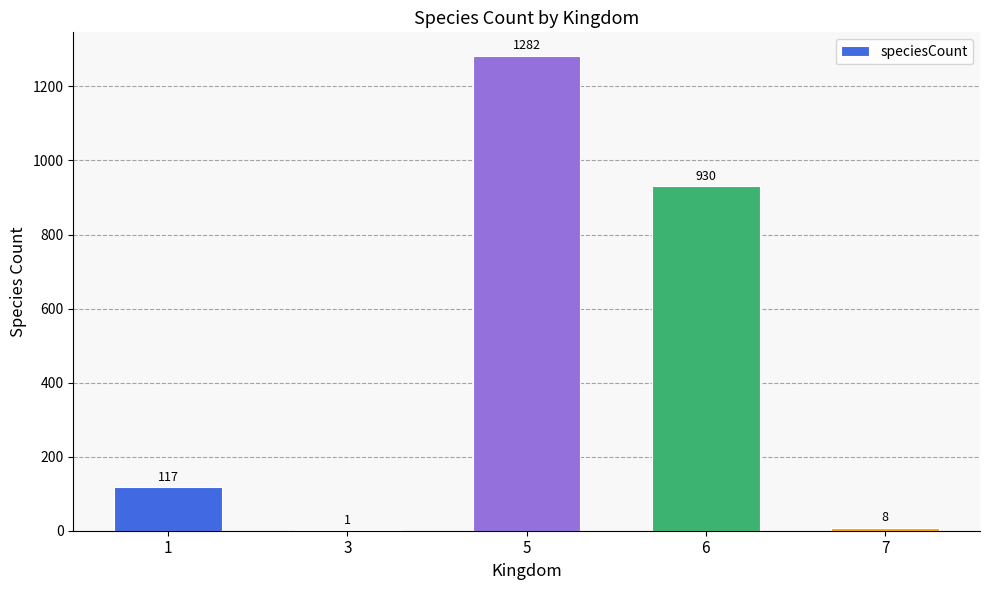

Which label corresponds to the largest value in the chart?

5